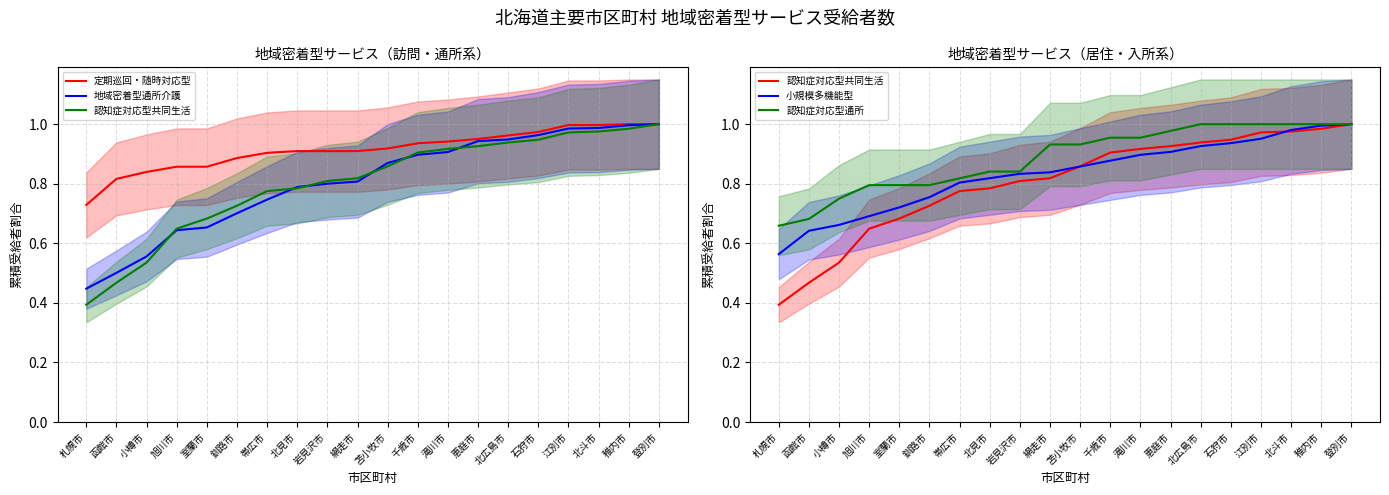

Which series has the widest spread of values?

認知症対応型共同生活